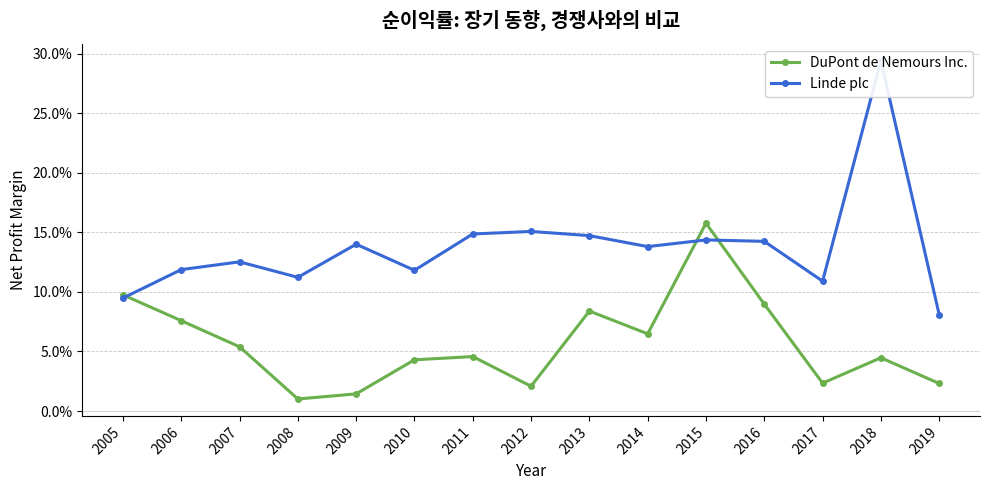

True or false: DuPont de Nemours Inc. and Linde plc cross at least once.

True